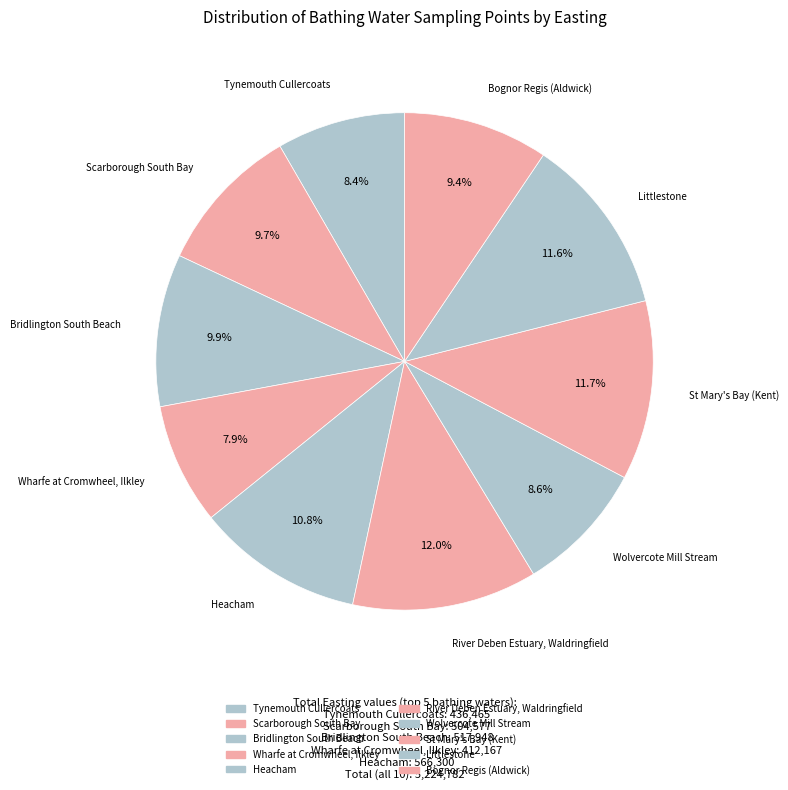

Is there any slice that represents more than half of the pie?

No